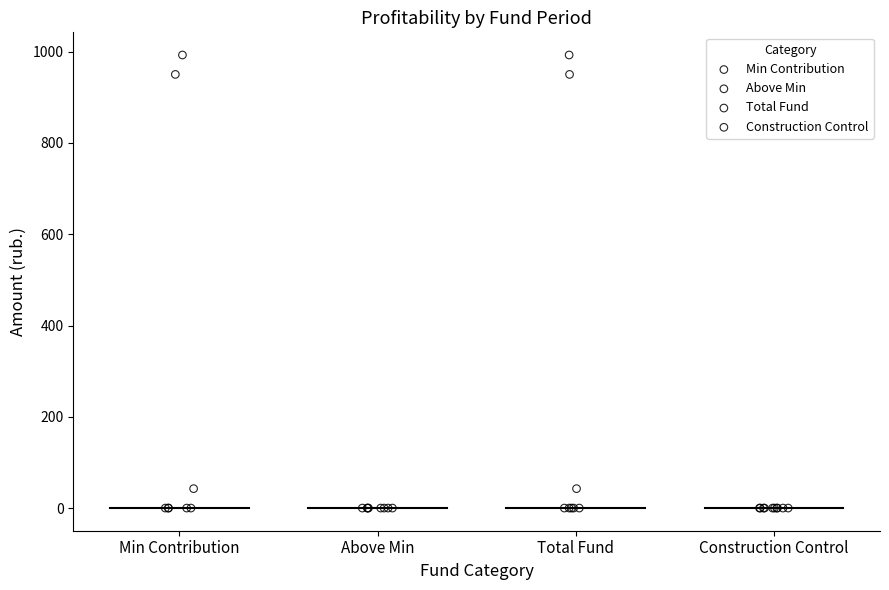

What are all the series names shown in the legend?

Min Contribution, Above Min, Total Fund, Construction Control